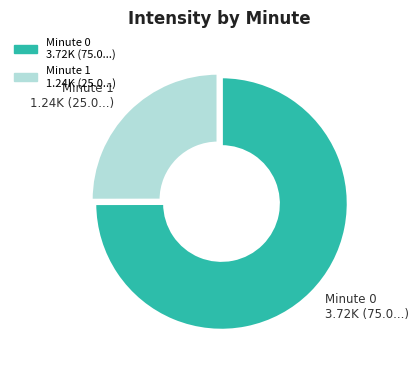

Is there a majority slice in this chart?

Yes